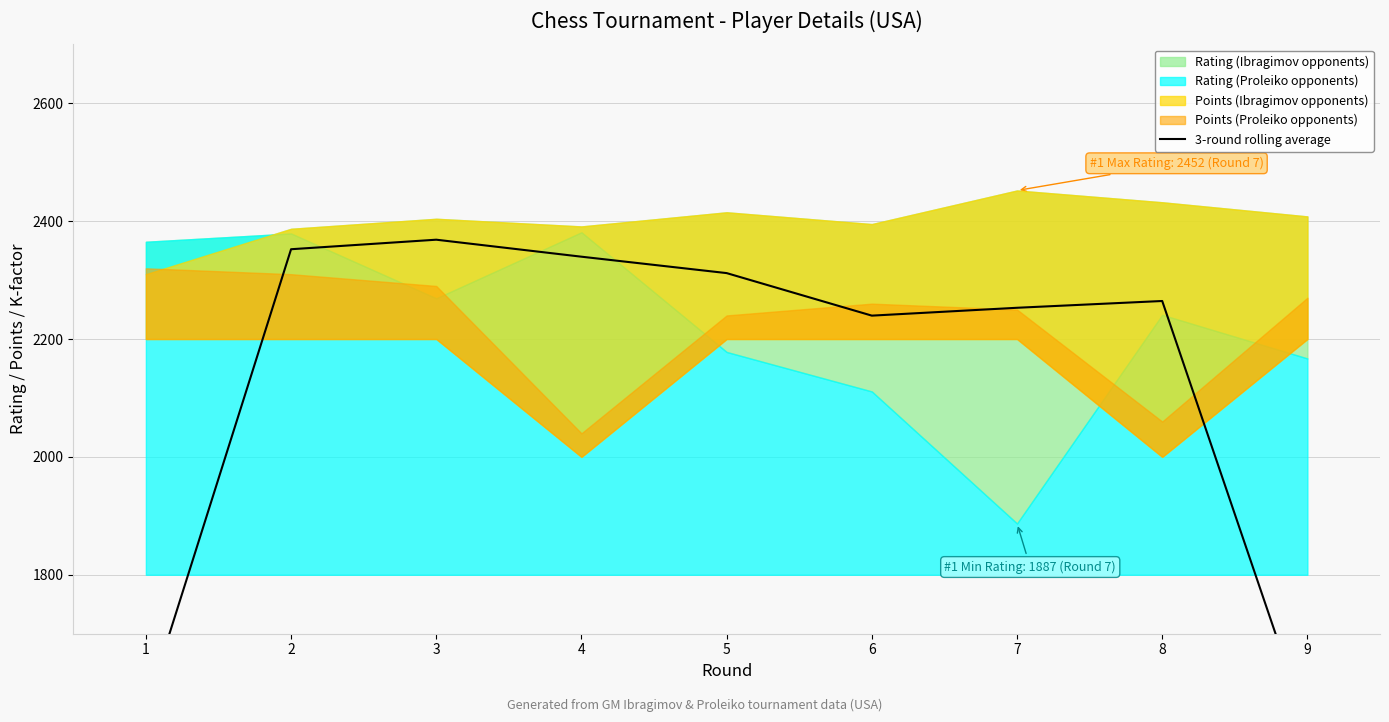

Reading left to right, list all the values displayed in this chart.

1=1573.5	2=2352.3	3=2368.5	4=2339.7	5=2311.8	6=2239.7	7=2253.0	8=2264.5	9=1541.3